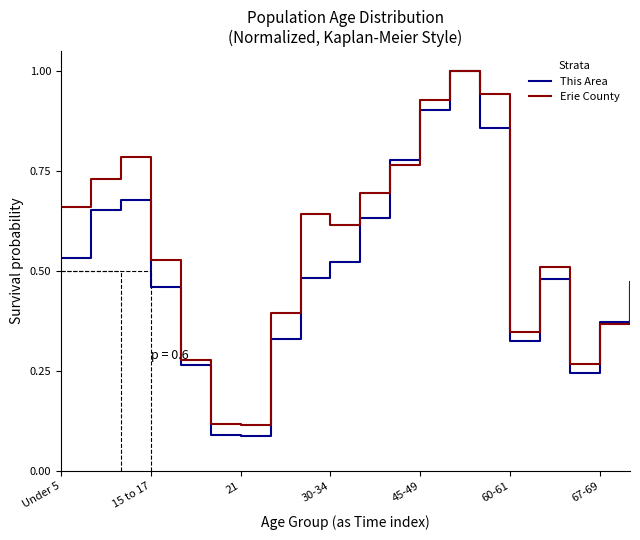

Does the chart display data point markers on the line(s)?

No